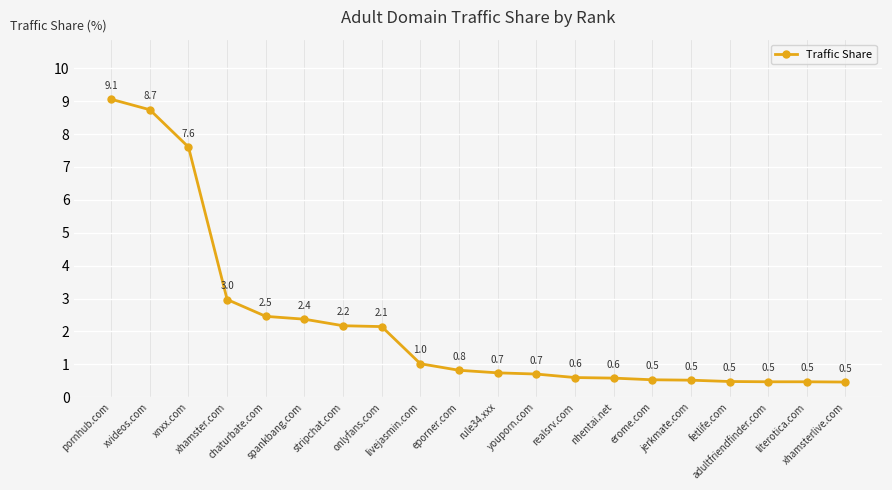

Does the chart have visible grid lines?

Yes